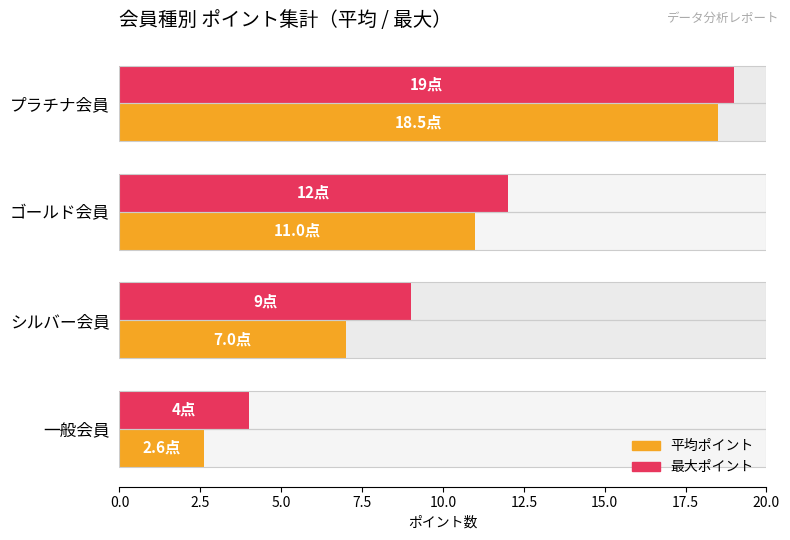

What is the value of the 最大ポイント bar at the 4th from the left?

19.0